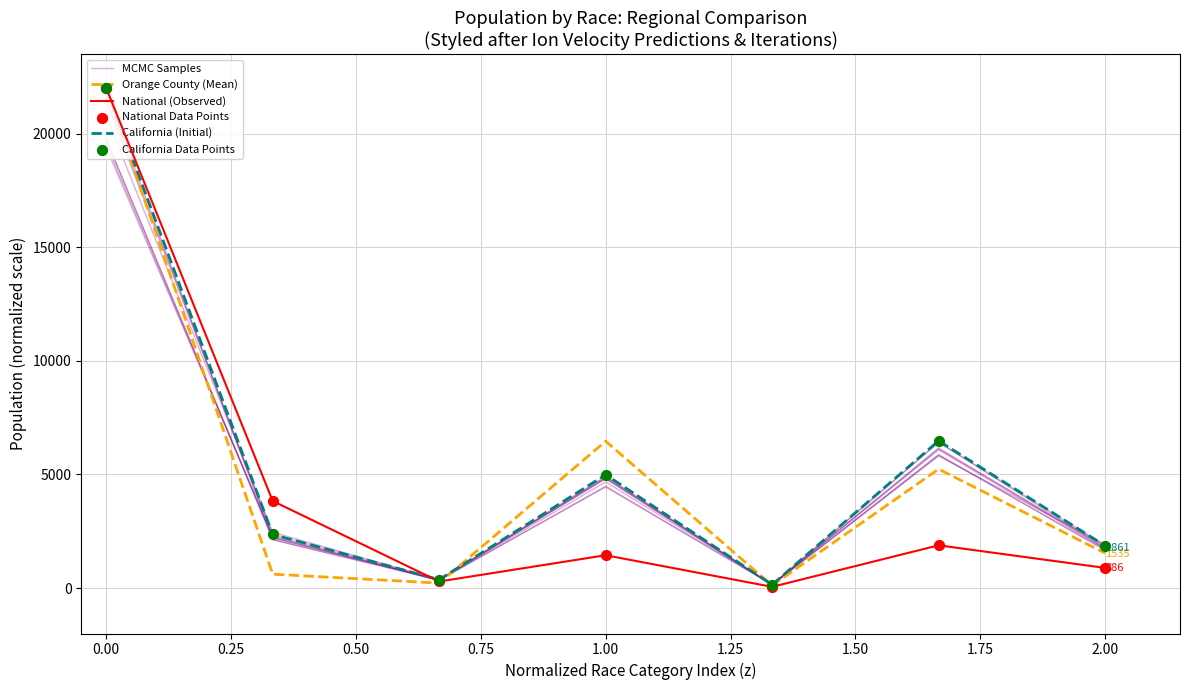

Which series reaches the minimum Y coordinate?

National (Observed)